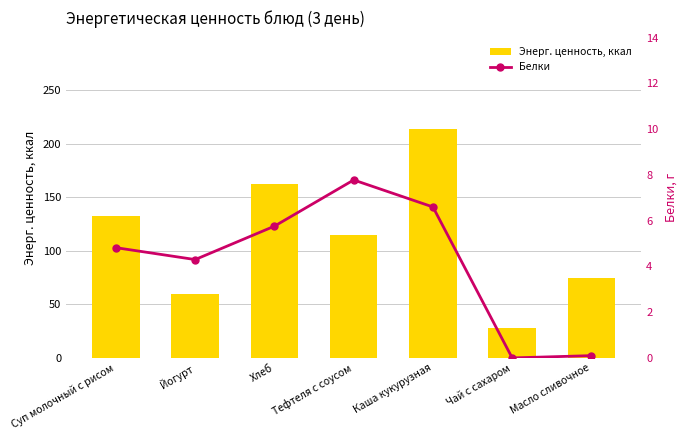

What is the difference between the highest and lowest values at Хлеб?

156.5